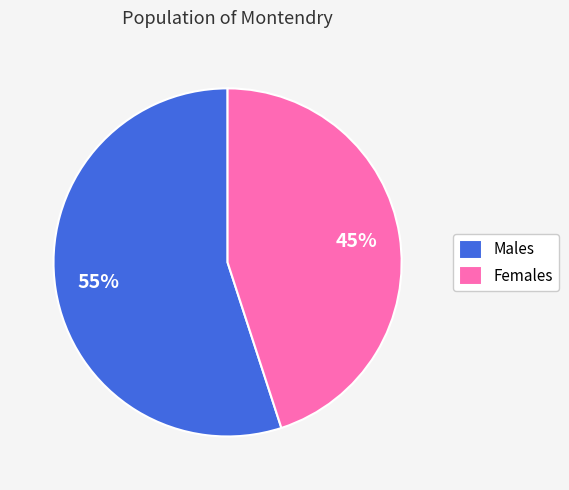

Is the sum of Males and Females greater than half?

Yes